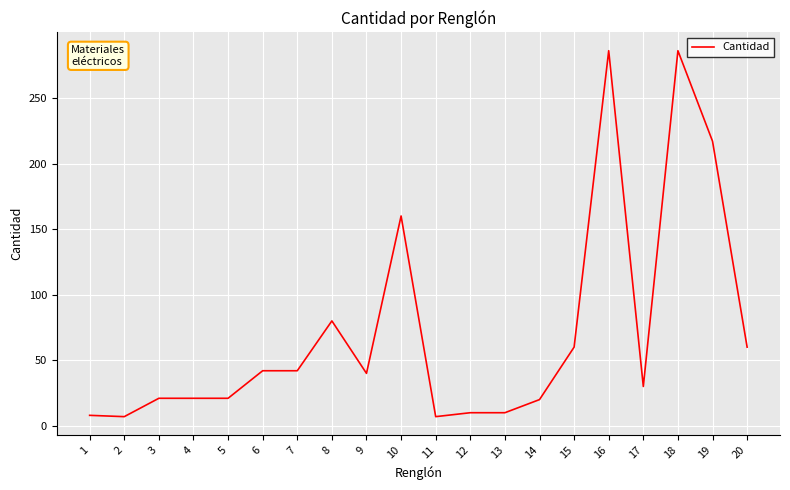

What is the maximum value shown in the chart?

286